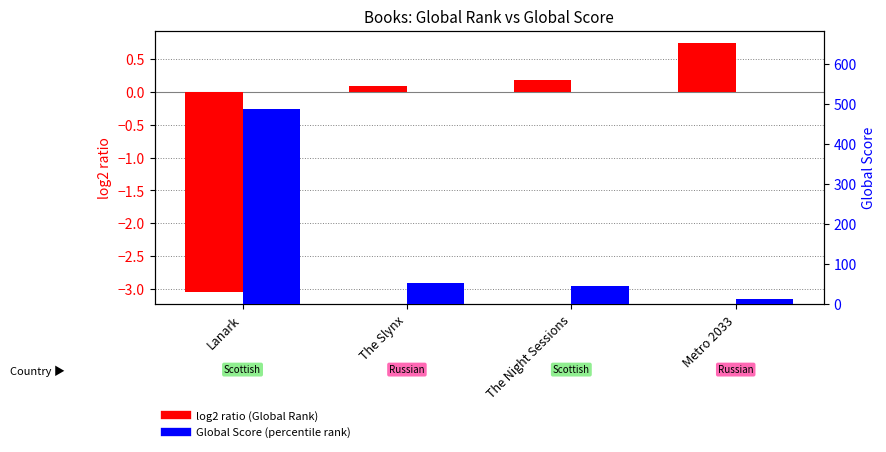

How many data points in Global Score (percentile rank) are above 53?

1